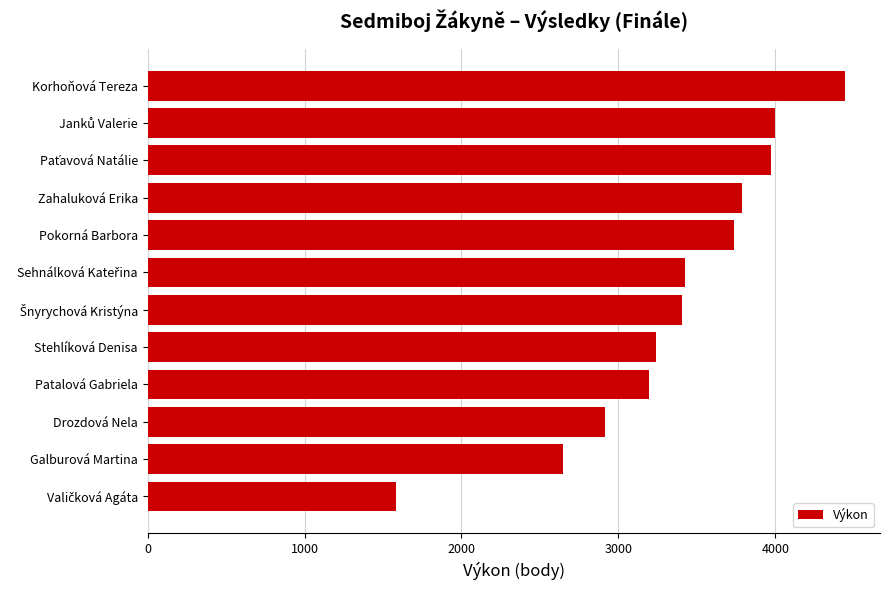

What is the difference between the second highest and minimum values?

2411